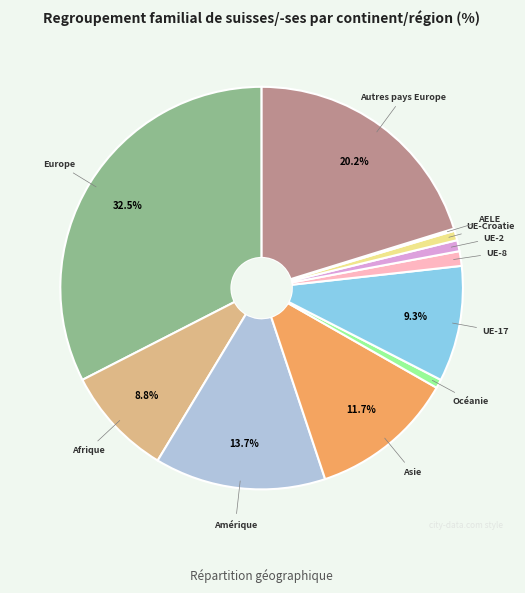

Does any single category account for the majority?

No